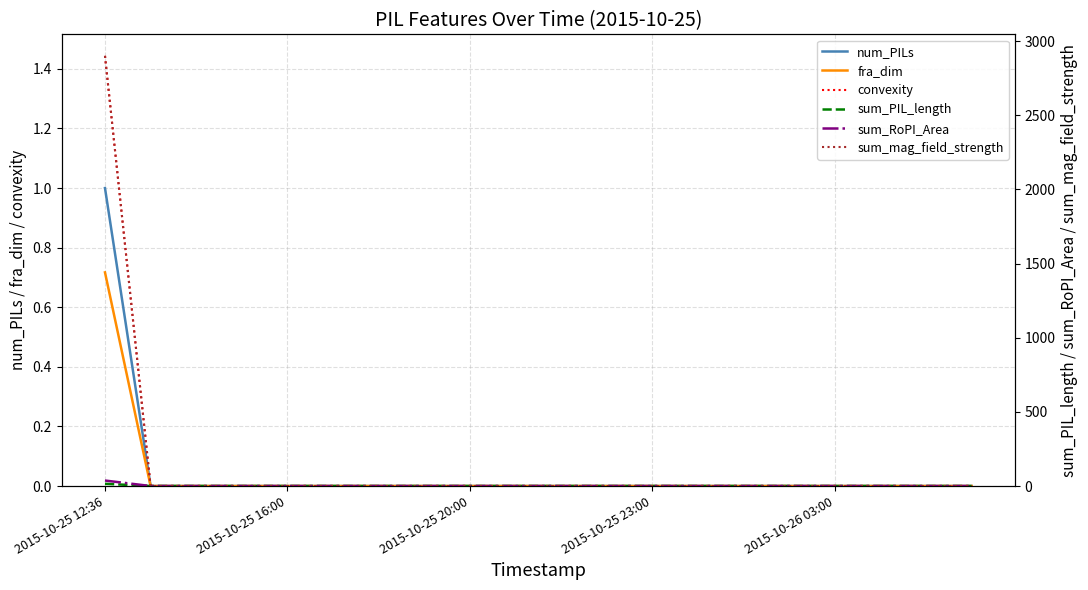

True or false: num_PILs and fra_dim cross at least once.

False